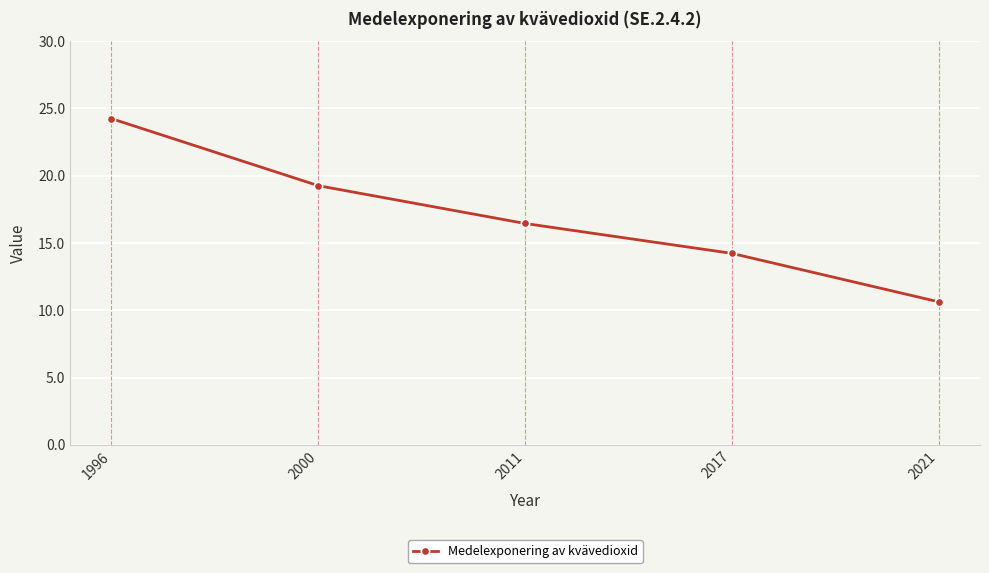

True or false: the data has more than 1 interior local peaks.

False